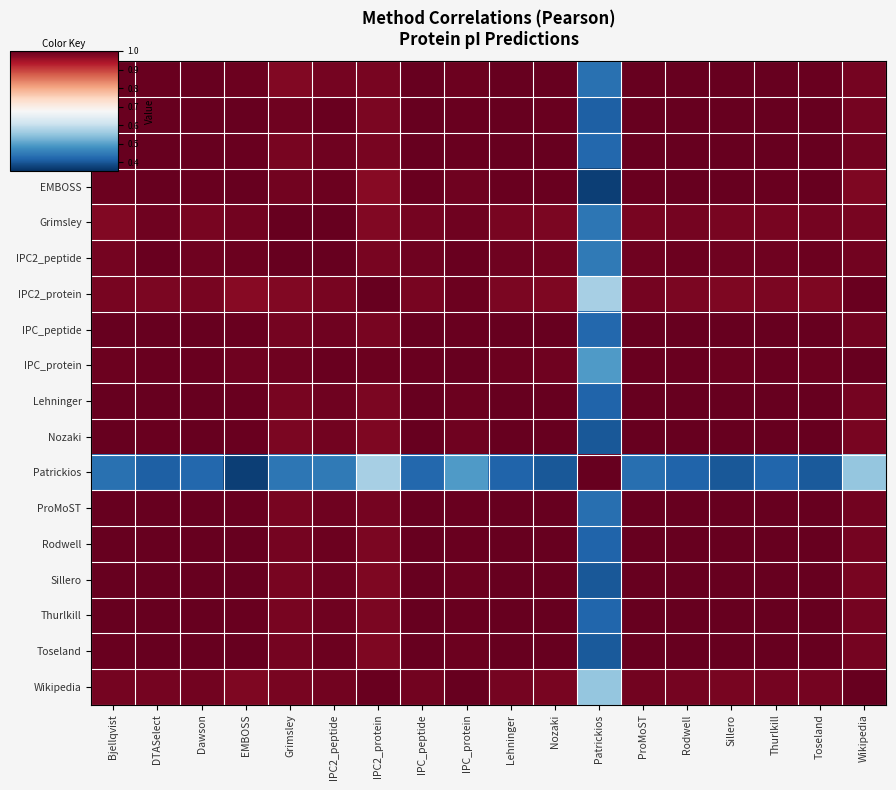

Reading left to right, transcribe all the data shown in this chart.

Bjellqvist: Bjellqvist=1.0	DTASelect=1.0	Dawson=1.0	EMBOSS=1.0	Grimsley=1.0	IPC2_peptide=1.0	IPC2_protein=1.0	IPC_peptide=1.0	IPC_protein=1.0	Lehninger=1.0	Nozaki=1.0	Patrickios=0.4	ProMoST=1.0	Rodwell=1.0	Sillero=1.0	Thurlkill=1.0	Toseland=1.0	Wikipedia=1.0
DTASelect: Bjellqvist=1.0	DTASelect=1.0	Dawson=1.0	EMBOSS=1.0	Grimsley=1.0	IPC2_peptide=1.0	IPC2_protein=1.0	IPC_peptide=1.0	IPC_protein=1.0	Lehninger=1.0	Nozaki=1.0	Patrickios=0.4	ProMoST=1.0	Rodwell=1.0	Sillero=1.0	Thurlkill=1.0	Toseland=1.0	Wikipedia=1.0
Dawson: Bjellqvist=1.0	DTASelect=1.0	Dawson=1.0	EMBOSS=1.0	Grimsley=1.0	IPC2_peptide=1.0	IPC2_protein=1.0	IPC_peptide=1.0	IPC_protein=1.0	Lehninger=1.0	Nozaki=1.0	Patrickios=0.4	ProMoST=1.0	Rodwell=1.0	Sillero=1.0	Thurlkill=1.0	Toseland=1.0	Wikipedia=1.0
EMBOSS: Bjellqvist=1.0	DTASelect=1.0	Dawson=1.0	EMBOSS=1.0	Grimsley=1.0	IPC2_peptide=1.0	IPC2_protein=1.0	IPC_peptide=1.0	IPC_protein=1.0	Lehninger=1.0	Nozaki=1.0	Patrickios=0.4	ProMoST=1.0	Rodwell=1.0	Sillero=1.0	Thurlkill=1.0	Toseland=1.0	Wikipedia=1.0
Grimsley: Bjellqvist=1.0	DTASelect=1.0	Dawson=1.0	EMBOSS=1.0	Grimsley=1.0	IPC2_peptide=1.0	IPC2_protein=1.0	IPC_peptide=1.0	IPC_protein=1.0	Lehninger=1.0	Nozaki=1.0	Patrickios=0.4	ProMoST=1.0	Rodwell=1.0	Sillero=1.0	Thurlkill=1.0	Toseland=1.0	Wikipedia=1.0
IPC2_peptide: Bjellqvist=1.0	DTASelect=1.0	Dawson=1.0	EMBOSS=1.0	Grimsley=1.0	IPC2_peptide=1.0	IPC2_protein=1.0	IPC_peptide=1.0	IPC_protein=1.0	Lehninger=1.0	Nozaki=1.0	Patrickios=0.4	ProMoST=1.0	Rodwell=1.0	Sillero=1.0	Thurlkill=1.0	Toseland=1.0	Wikipedia=1.0
IPC2_protein: Bjellqvist=1.0	DTASelect=1.0	Dawson=1.0	EMBOSS=1.0	Grimsley=1.0	IPC2_peptide=1.0	IPC2_protein=1.0	IPC_peptide=1.0	IPC_protein=1.0	Lehninger=1.0	Nozaki=1.0	Patrickios=0.6	ProMoST=1.0	Rodwell=1.0	Sillero=1.0	Thurlkill=1.0	Toseland=1.0	Wikipedia=1.0
IPC_peptide: Bjellqvist=1.0	DTASelect=1.0	Dawson=1.0	EMBOSS=1.0	Grimsley=1.0	IPC2_peptide=1.0	IPC2_protein=1.0	IPC_peptide=1.0	IPC_protein=1.0	Lehninger=1.0	Nozaki=1.0	Patrickios=0.4	ProMoST=1.0	Rodwell=1.0	Sillero=1.0	Thurlkill=1.0	Toseland=1.0	Wikipedia=1.0
IPC_protein: Bjellqvist=1.0	DTASelect=1.0	Dawson=1.0	EMBOSS=1.0	Grimsley=1.0	IPC2_peptide=1.0	IPC2_protein=1.0	IPC_peptide=1.0	IPC_protein=1.0	Lehninger=1.0	Nozaki=1.0	Patrickios=0.5	ProMoST=1.0	Rodwell=1.0	Sillero=1.0	Thurlkill=1.0	Toseland=1.0	Wikipedia=1.0
Lehninger: Bjellqvist=1.0	DTASelect=1.0	Dawson=1.0	EMBOSS=1.0	Grimsley=1.0	IPC2_peptide=1.0	IPC2_protein=1.0	IPC_peptide=1.0	IPC_protein=1.0	Lehninger=1.0	Nozaki=1.0	Patrickios=0.4	ProMoST=1.0	Rodwell=1.0	Sillero=1.0	Thurlkill=1.0	Toseland=1.0	Wikipedia=1.0
Nozaki: Bjellqvist=1.0	DTASelect=1.0	Dawson=1.0	EMBOSS=1.0	Grimsley=1.0	IPC2_peptide=1.0	IPC2_protein=1.0	IPC_peptide=1.0	IPC_protein=1.0	Lehninger=1.0	Nozaki=1.0	Patrickios=0.4	ProMoST=1.0	Rodwell=1.0	Sillero=1.0	Thurlkill=1.0	Toseland=1.0	Wikipedia=1.0
Patrickios: Bjellqvist=0.4	DTASelect=0.4	Dawson=0.4	EMBOSS=0.4	Grimsley=0.4	IPC2_peptide=0.4	IPC2_protein=0.6	IPC_peptide=0.4	IPC_protein=0.5	Lehninger=0.4	Nozaki=0.4	Patrickios=1.0	ProMoST=0.4	Rodwell=0.4	Sillero=0.4	Thurlkill=0.4	Toseland=0.4	Wikipedia=0.6
ProMoST: Bjellqvist=1.0	DTASelect=1.0	Dawson=1.0	EMBOSS=1.0	Grimsley=1.0	IPC2_peptide=1.0	IPC2_protein=1.0	IPC_peptide=1.0	IPC_protein=1.0	Lehninger=1.0	Nozaki=1.0	Patrickios=0.4	ProMoST=1.0	Rodwell=1.0	Sillero=1.0	Thurlkill=1.0	Toseland=1.0	Wikipedia=1.0
Rodwell: Bjellqvist=1.0	DTASelect=1.0	Dawson=1.0	EMBOSS=1.0	Grimsley=1.0	IPC2_peptide=1.0	IPC2_protein=1.0	IPC_peptide=1.0	IPC_protein=1.0	Lehninger=1.0	Nozaki=1.0	Patrickios=0.4	ProMoST=1.0	Rodwell=1.0	Sillero=1.0	Thurlkill=1.0	Toseland=1.0	Wikipedia=1.0
Sillero: Bjellqvist=1.0	DTASelect=1.0	Dawson=1.0	EMBOSS=1.0	Grimsley=1.0	IPC2_peptide=1.0	IPC2_protein=1.0	IPC_peptide=1.0	IPC_protein=1.0	Lehninger=1.0	Nozaki=1.0	Patrickios=0.4	ProMoST=1.0	Rodwell=1.0	Sillero=1.0	Thurlkill=1.0	Toseland=1.0	Wikipedia=1.0
Thurlkill: Bjellqvist=1.0	DTASelect=1.0	Dawson=1.0	EMBOSS=1.0	Grimsley=1.0	IPC2_peptide=1.0	IPC2_protein=1.0	IPC_peptide=1.0	IPC_protein=1.0	Lehninger=1.0	Nozaki=1.0	Patrickios=0.4	ProMoST=1.0	Rodwell=1.0	Sillero=1.0	Thurlkill=1.0	Toseland=1.0	Wikipedia=1.0
Toseland: Bjellqvist=1.0	DTASelect=1.0	Dawson=1.0	EMBOSS=1.0	Grimsley=1.0	IPC2_peptide=1.0	IPC2_protein=1.0	IPC_peptide=1.0	IPC_protein=1.0	Lehninger=1.0	Nozaki=1.0	Patrickios=0.4	ProMoST=1.0	Rodwell=1.0	Sillero=1.0	Thurlkill=1.0	Toseland=1.0	Wikipedia=1.0
Wikipedia: Bjellqvist=1.0	DTASelect=1.0	Dawson=1.0	EMBOSS=1.0	Grimsley=1.0	IPC2_peptide=1.0	IPC2_protein=1.0	IPC_peptide=1.0	IPC_protein=1.0	Lehninger=1.0	Nozaki=1.0	Patrickios=0.6	ProMoST=1.0	Rodwell=1.0	Sillero=1.0	Thurlkill=1.0	Toseland=1.0	Wikipedia=1.0